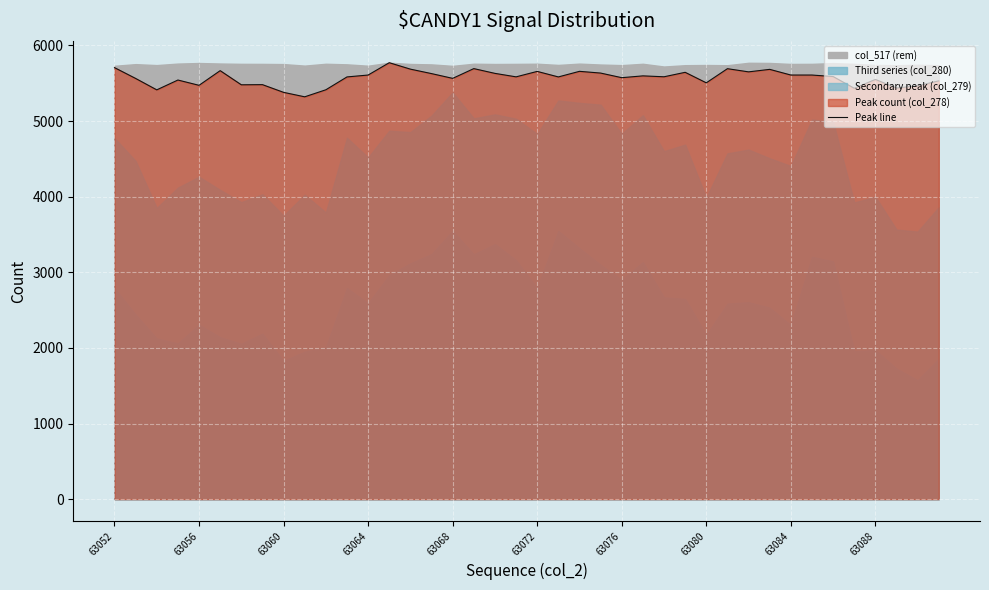

The Peak line series shows 5551 at 63088. True or false?

True